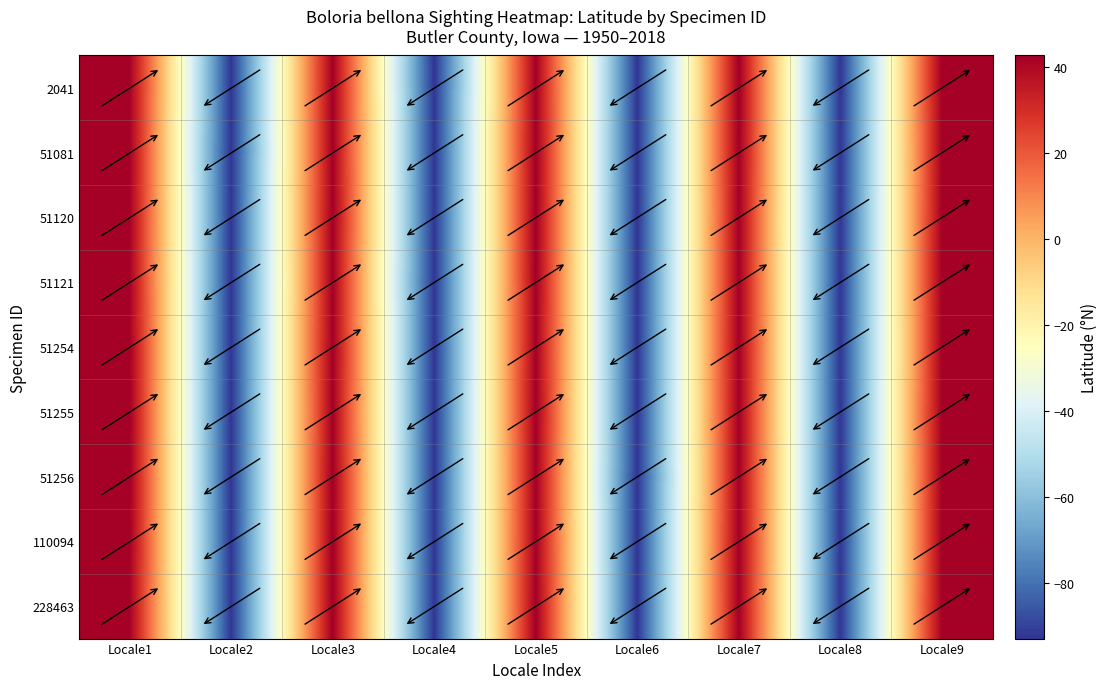

How many data points does each series have?

9